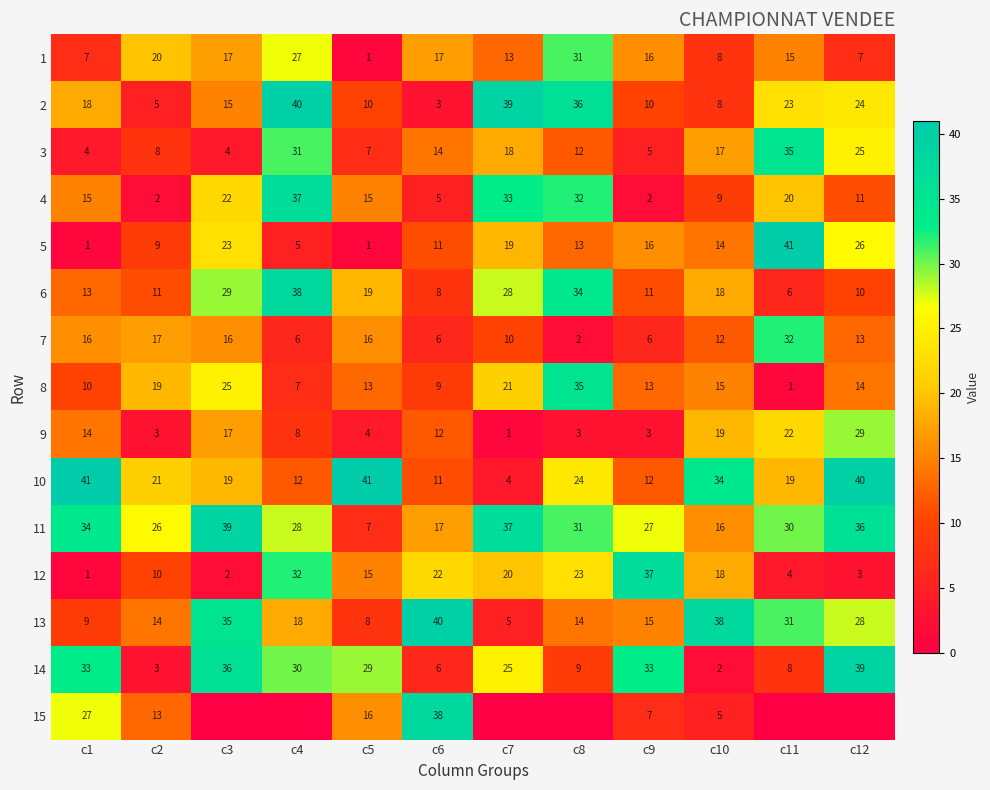

Is it true that 14 equals 33 at c9?

True